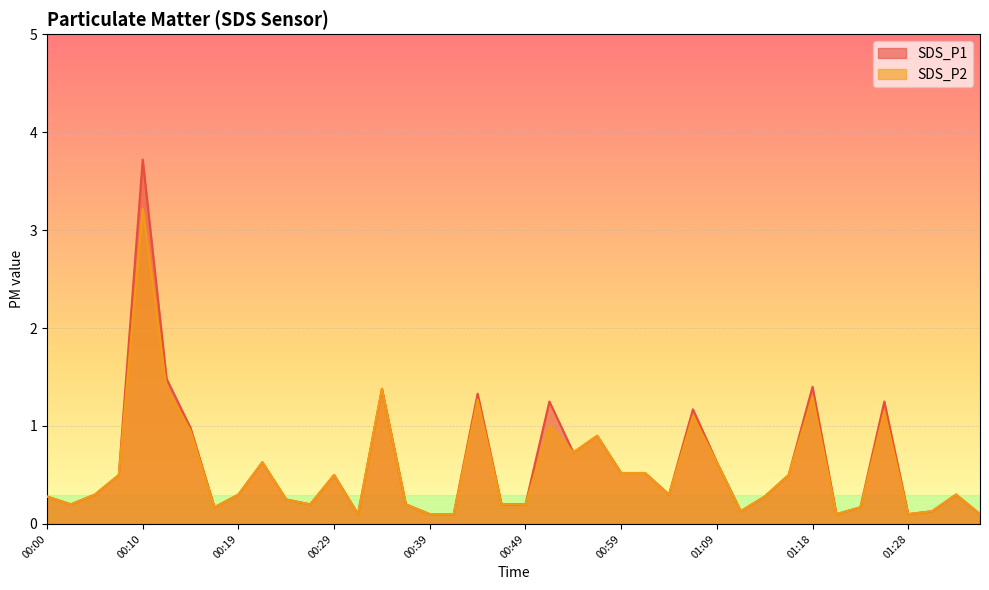

At which category is the sum across all series the highest?

00:10